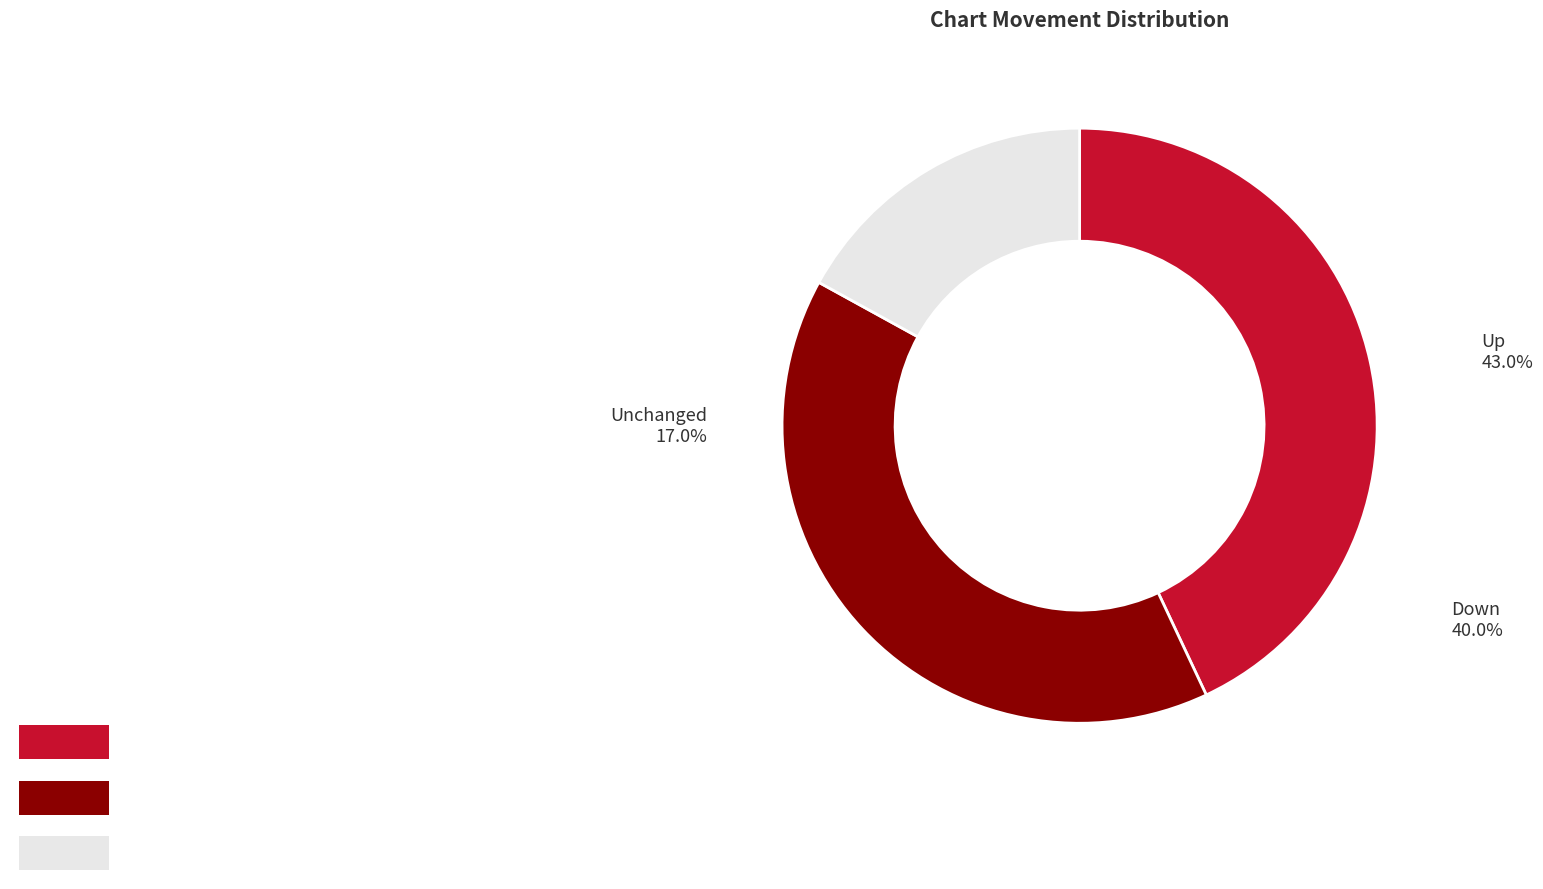

True or false: up accounts for 49% of the total.

False